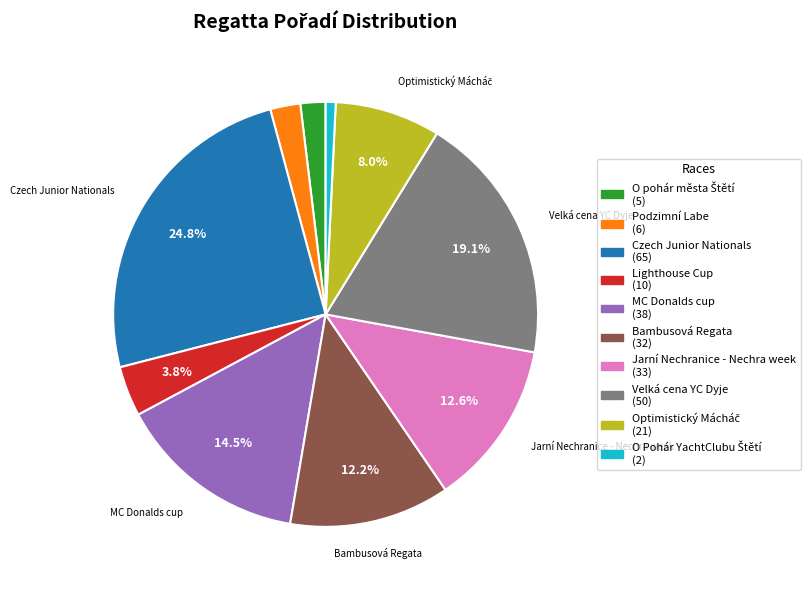

To the nearest percent, what is the difference between the MC Donalds cup and Jarní Nechranice - Nechra week slice percentages?

2%